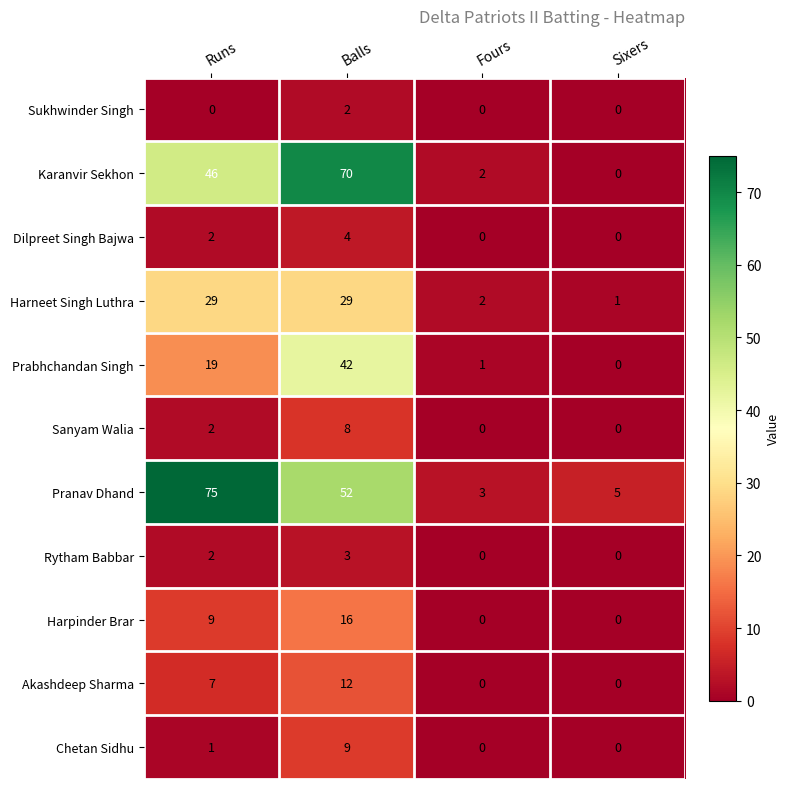

At which category is the sum across all series the highest?

Balls